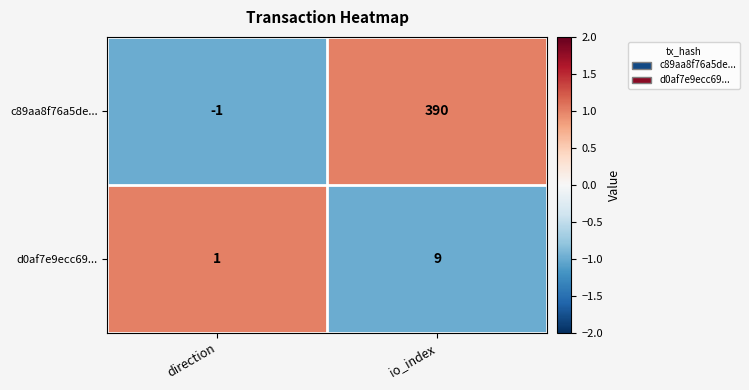

Which category has the highest value across all series?

io_index